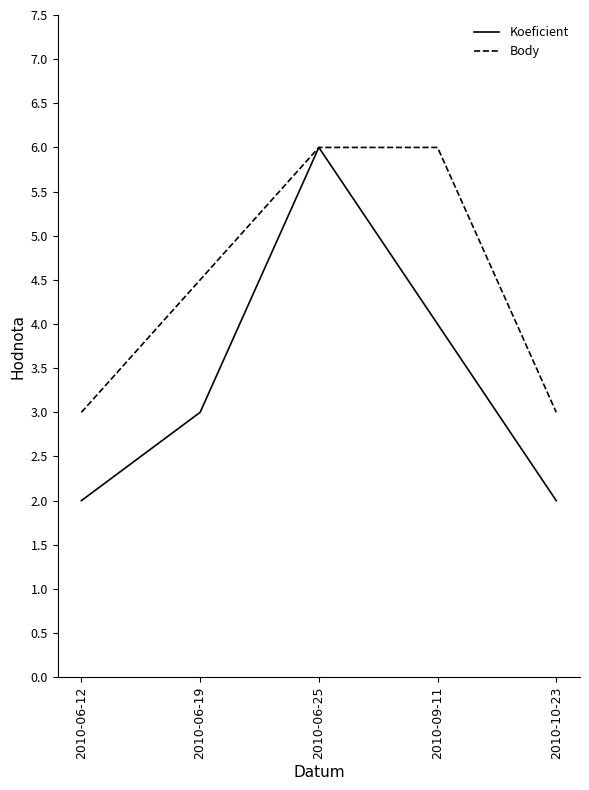

What is the difference between the second highest and minimum values in the Koeficient series?

2.0